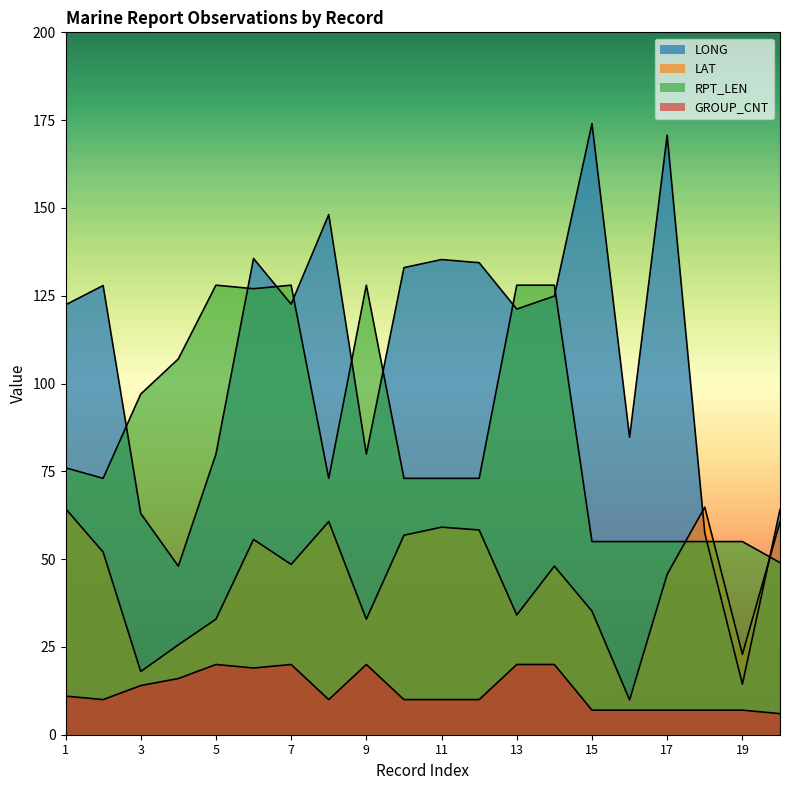

True or false: RPT_LEN has a value of 23.2 at 19.

False